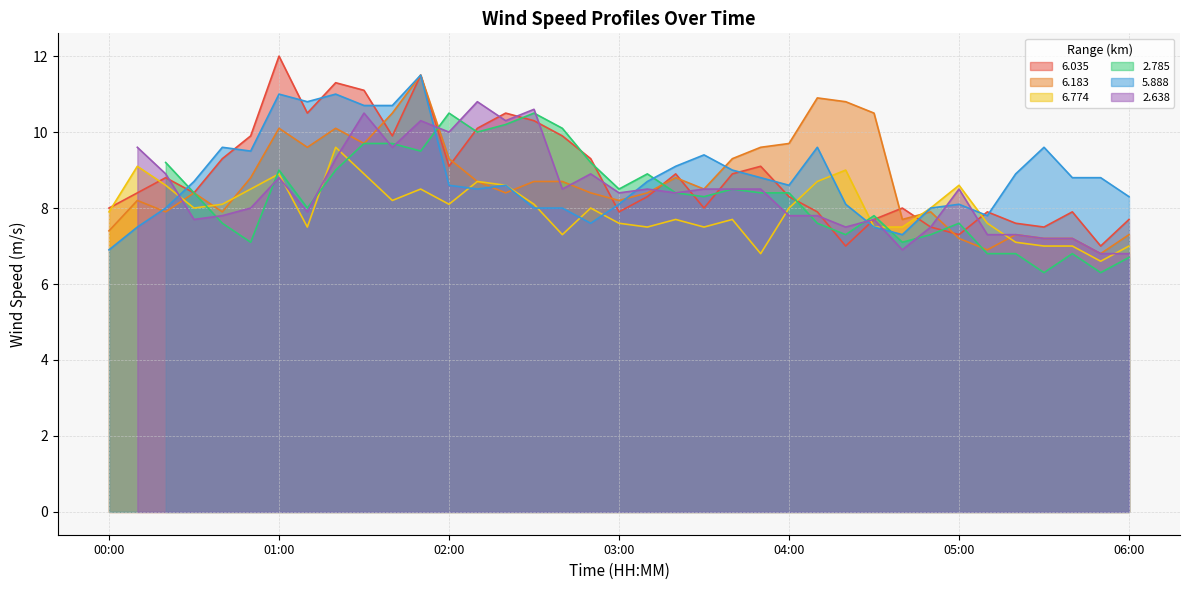

What is the difference between the maximum and minimum values in the 5.888 series?

4.6